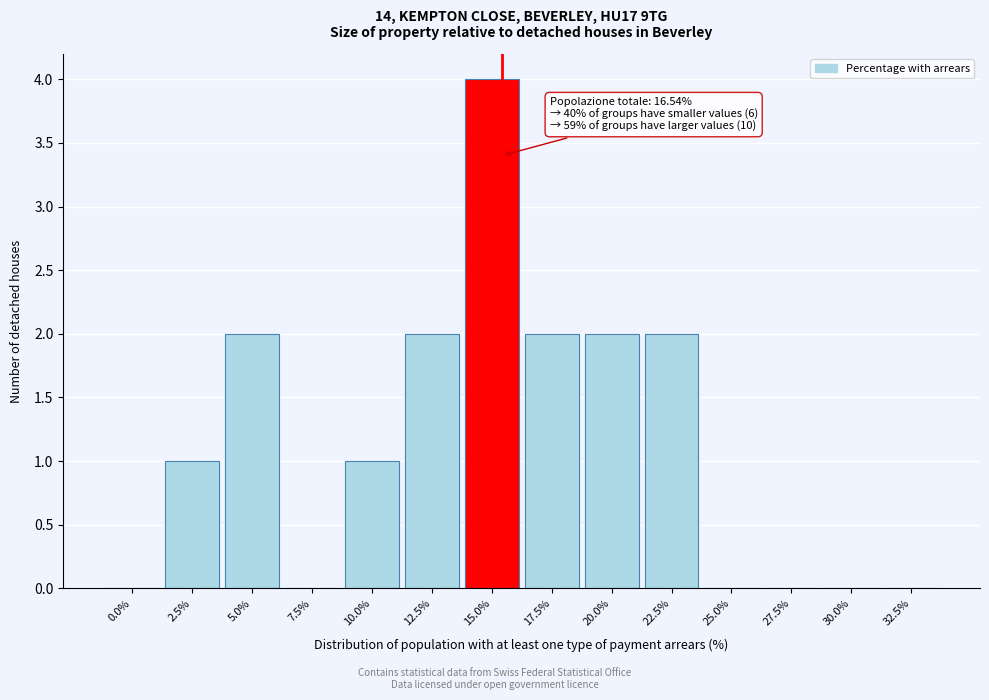

Reading right to left, extract all data points from this chart.

32.5%=0	30.0%=0	27.5%=0	25.0%=0	22.5%=2	20.0%=2	17.5%=2	15.0%=4	12.5%=2	10.0%=1	7.5%=0	5.0%=2	2.5%=1	0.0%=0